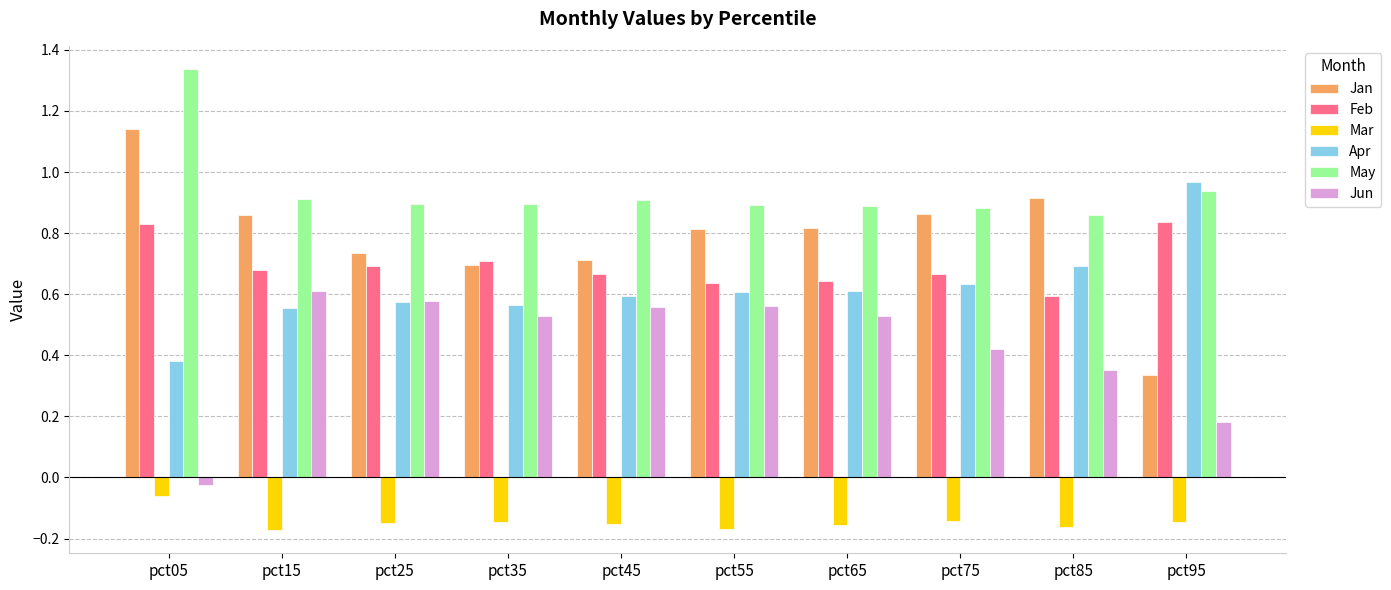

What is the sum of all Jun values?

4.3